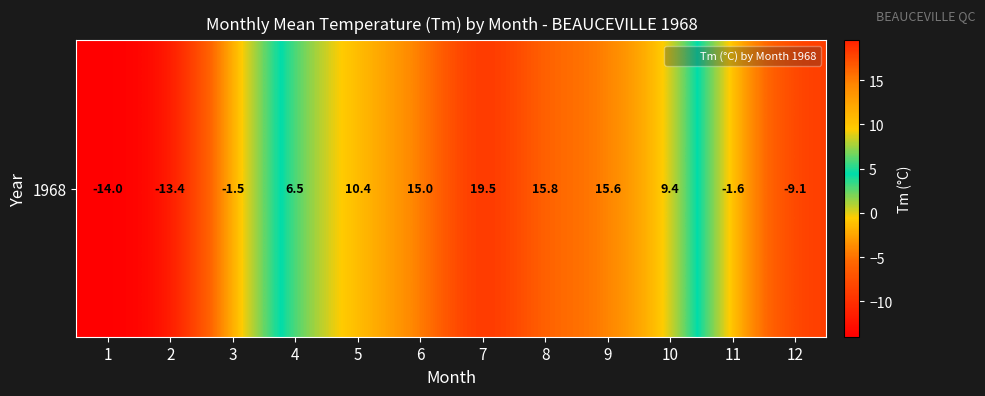

How many data points does each series have?

12